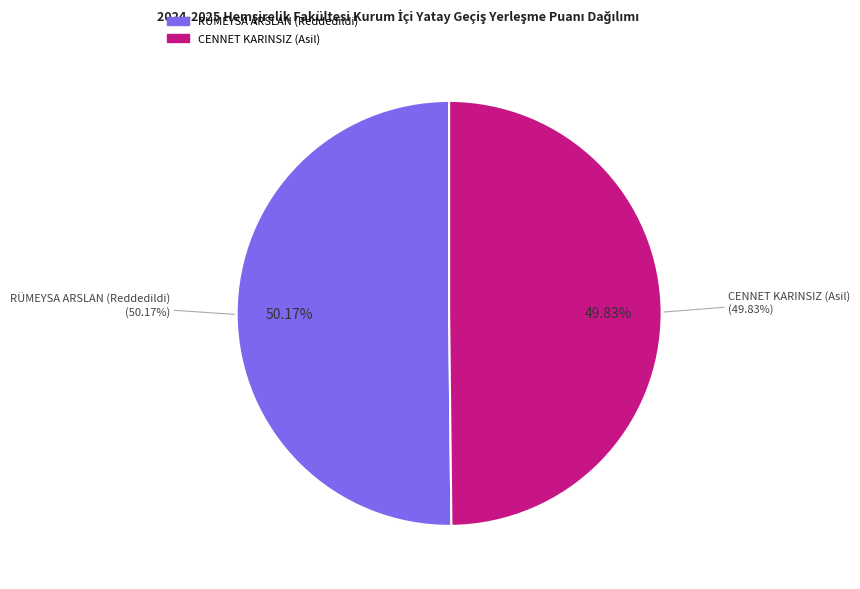

Which has a higher value, RÜMEYSA ARSLAN (Reddedildi) or CENNET KARINSIZ (Asil)?

RÜMEYSA ARSLAN (Reddedildi)